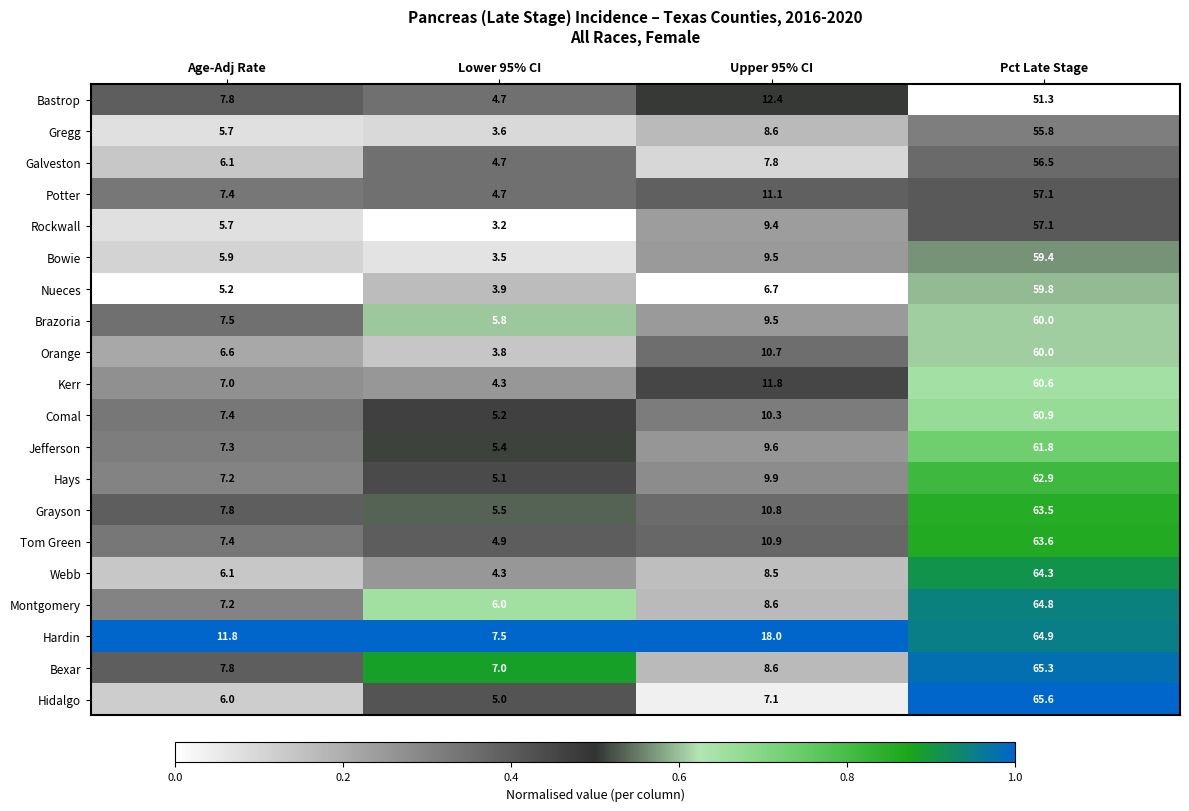

What is the sum of the Bexar values at Lower 95% CI and Age-Adj Rate?

14.8